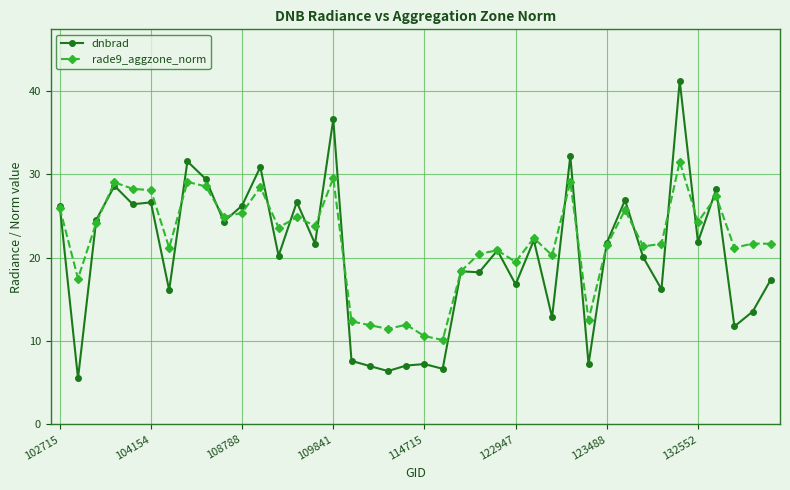

Which series has the largest range (max minus min)?

dnbrad